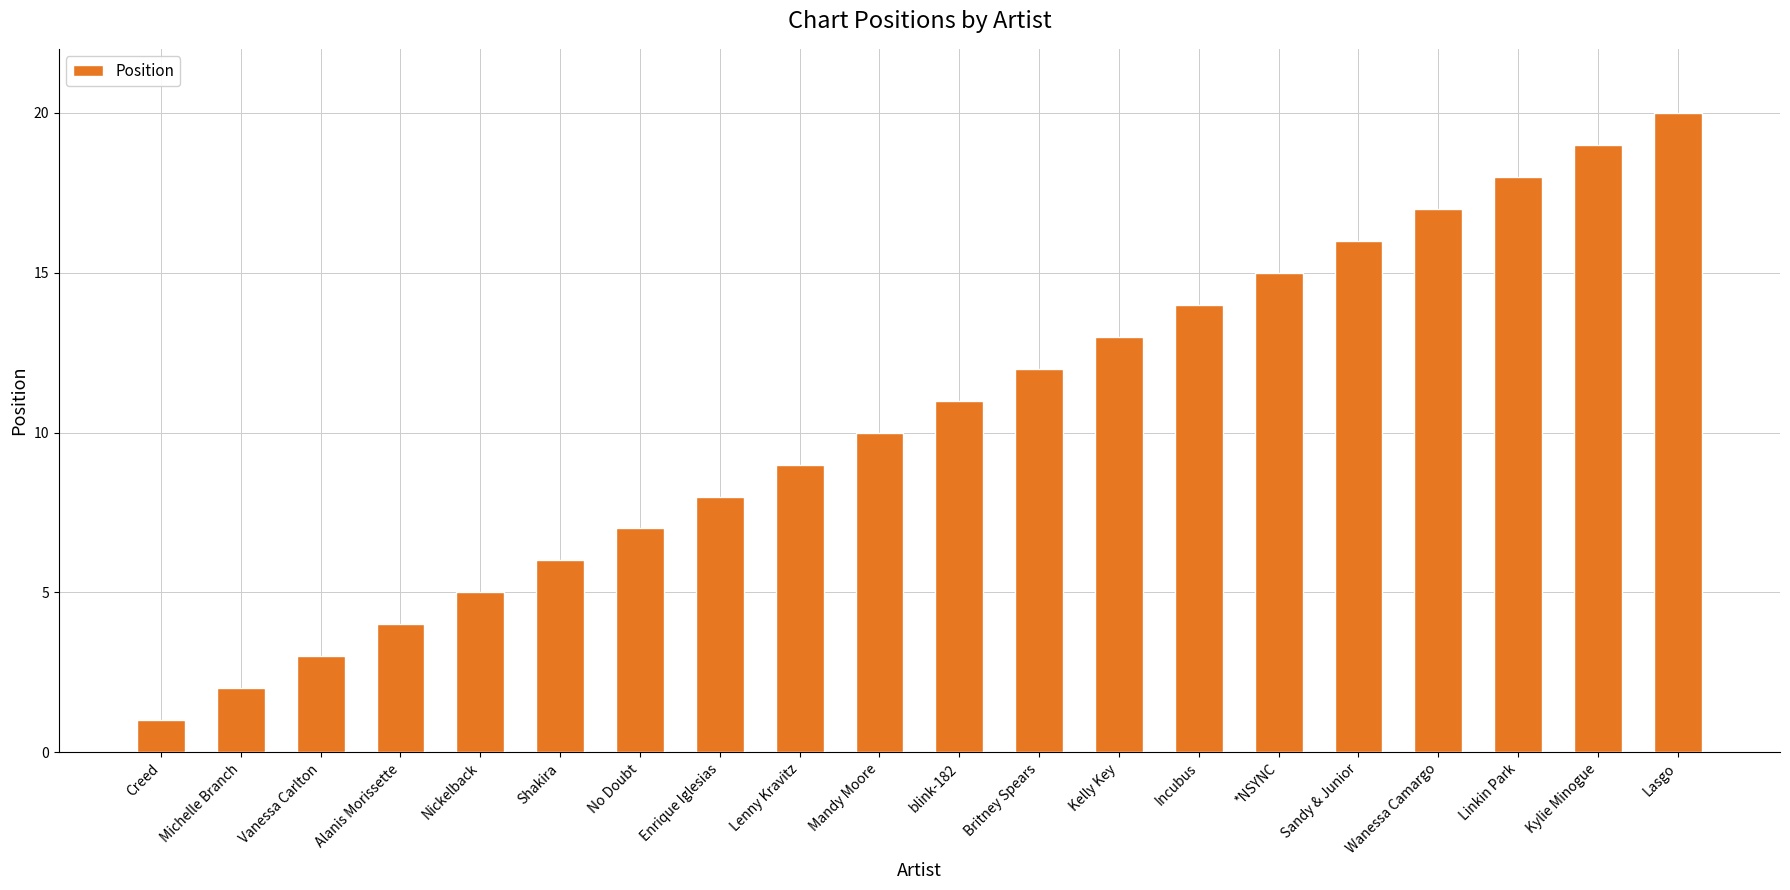

Which has a higher value, No Doubt or Wanessa Camargo?

Wanessa Camargo